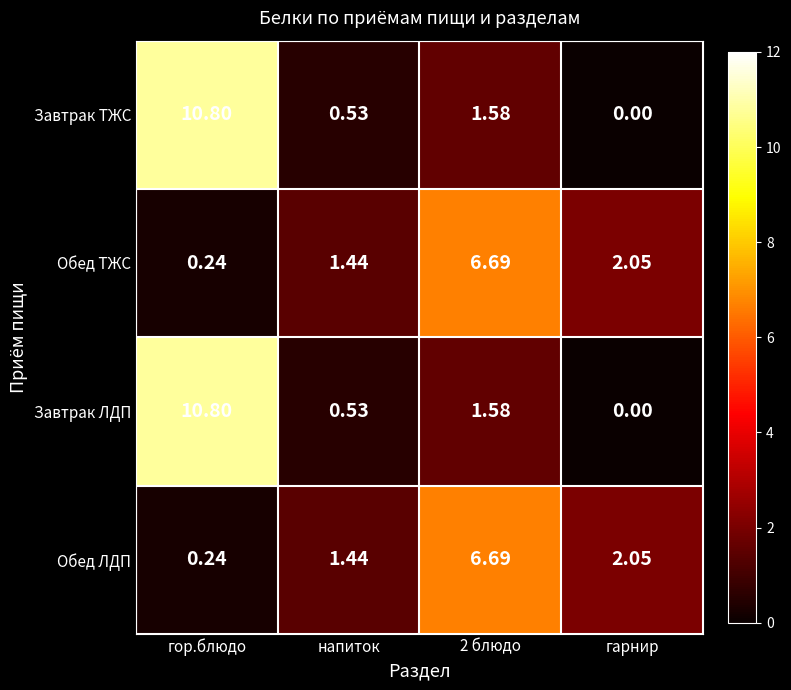

At which category does the chart reach its peak across all series?

гор.блюдо